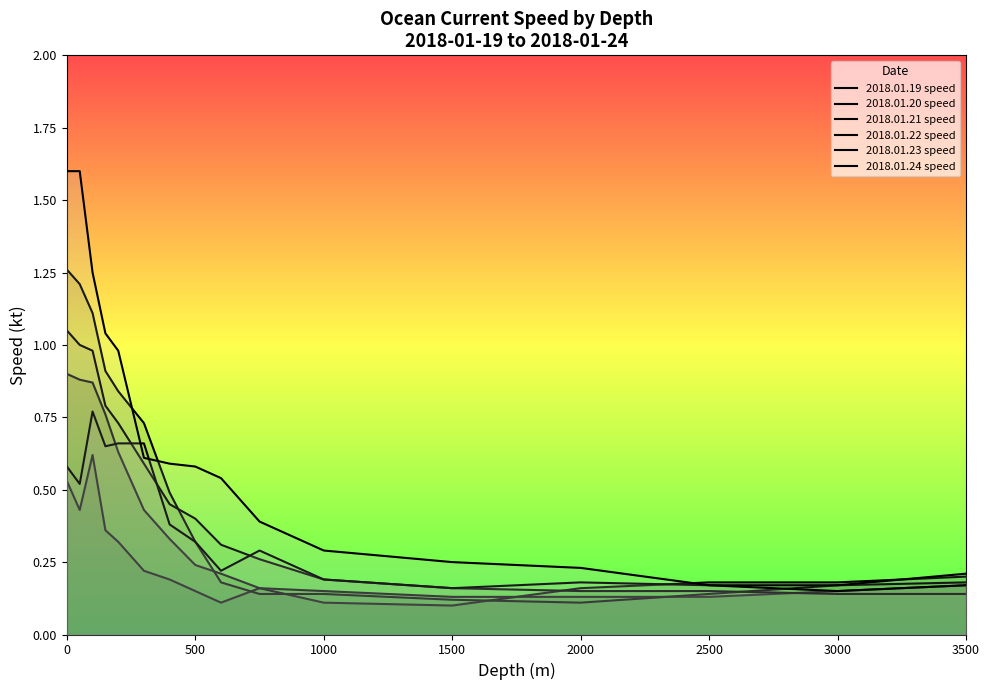

List the series in order of their peak value, lowest first.

2018.01.20 speed, 2018.01.23 speed, 2018.01.19 speed, 2018.01.22 speed, 2018.01.21 speed, 2018.01.24 speed